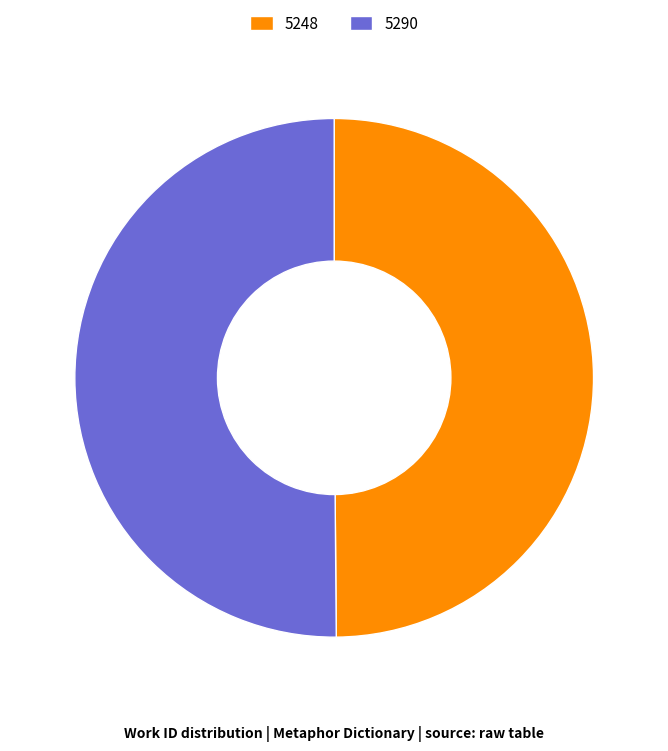

The 5290 slice represents 50% of the pie. True or false?

True